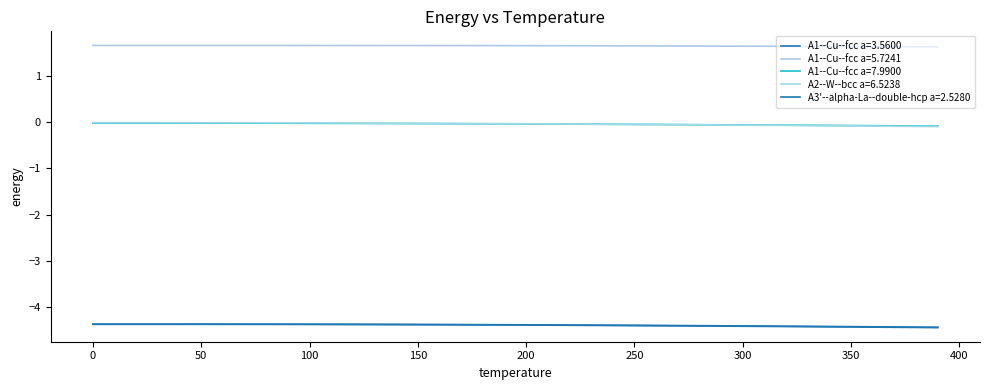

What is the label of the 7th point from the left?

250